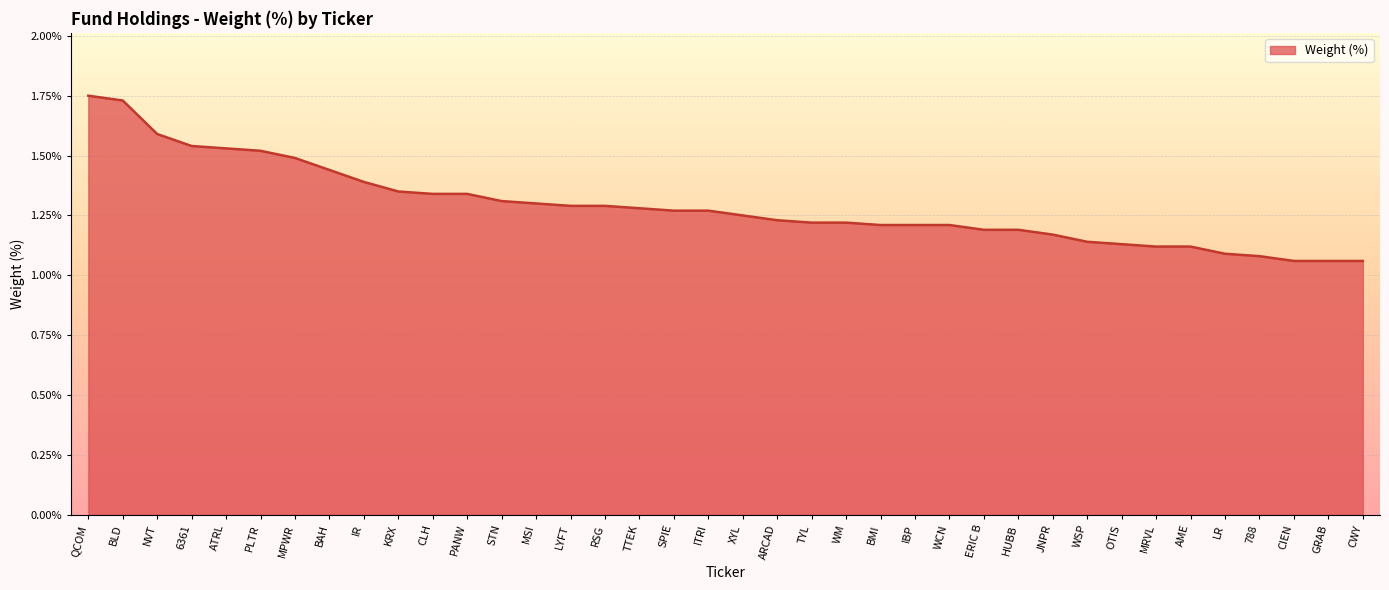

Is it true that the value at LR is 1.1?

True